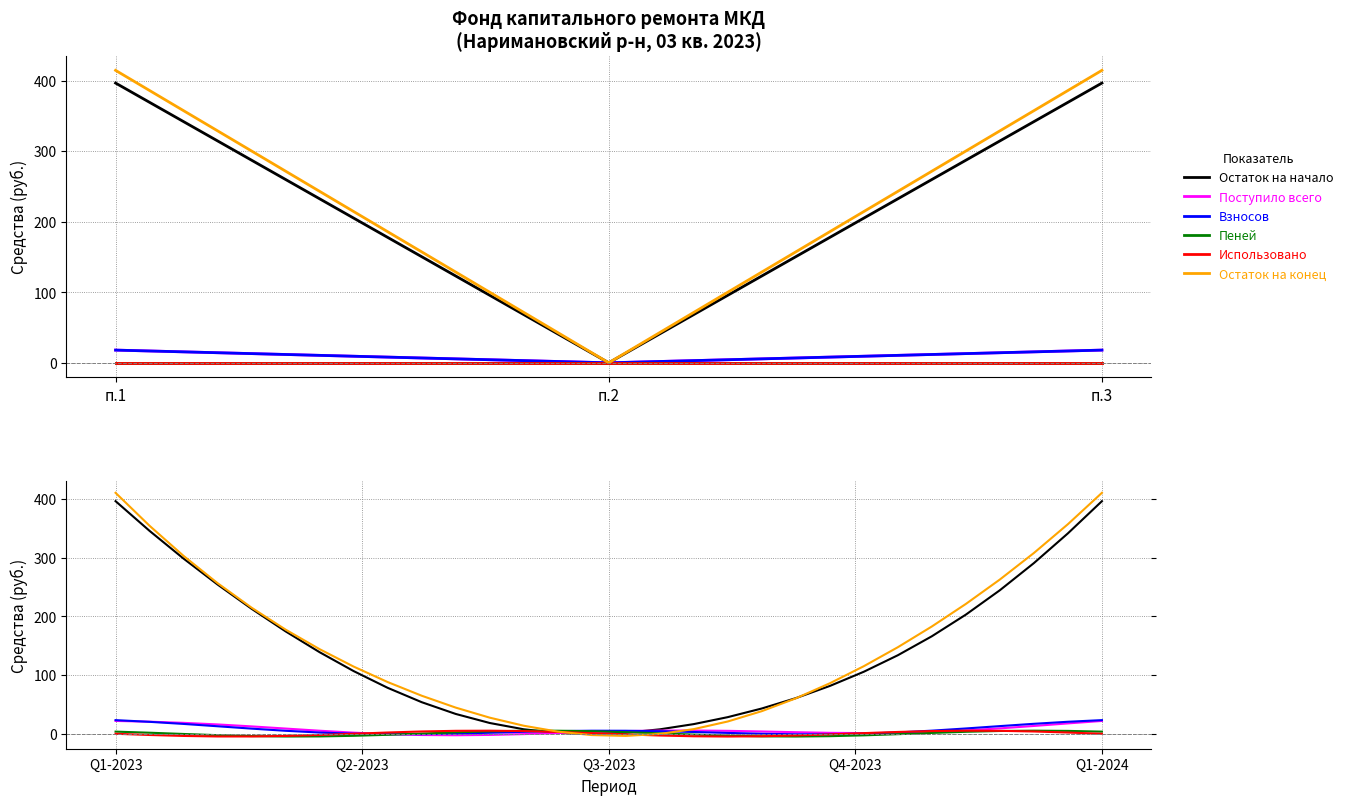

How many interior local valleys does the Остаток на конец series have?

1